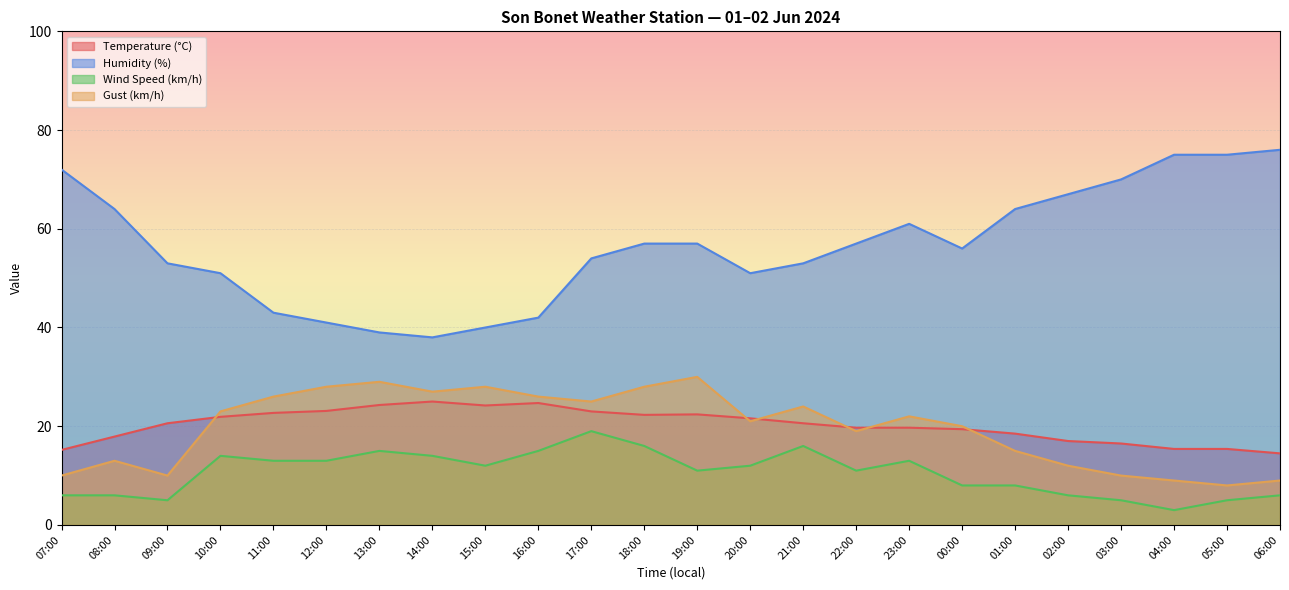

The Humidity (%) series shows 72.0 at 07:00. True or false?

True